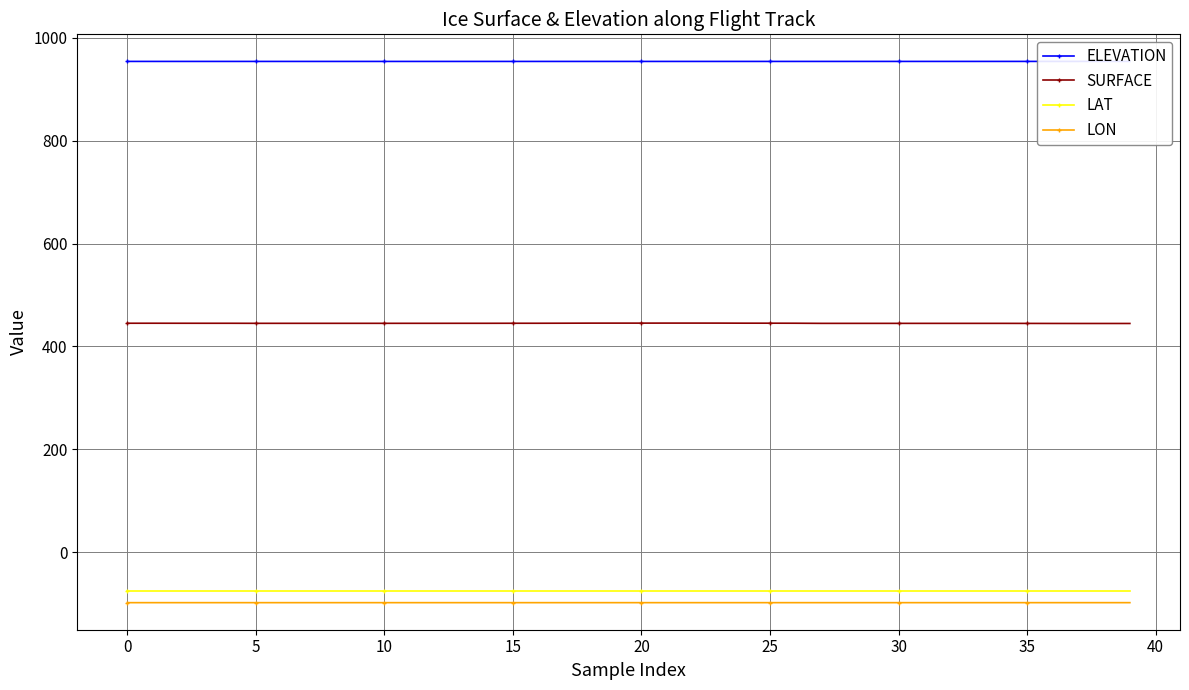

Rank the series at 32 from lowest to highest value.

LON, LAT, SURFACE, ELEVATION